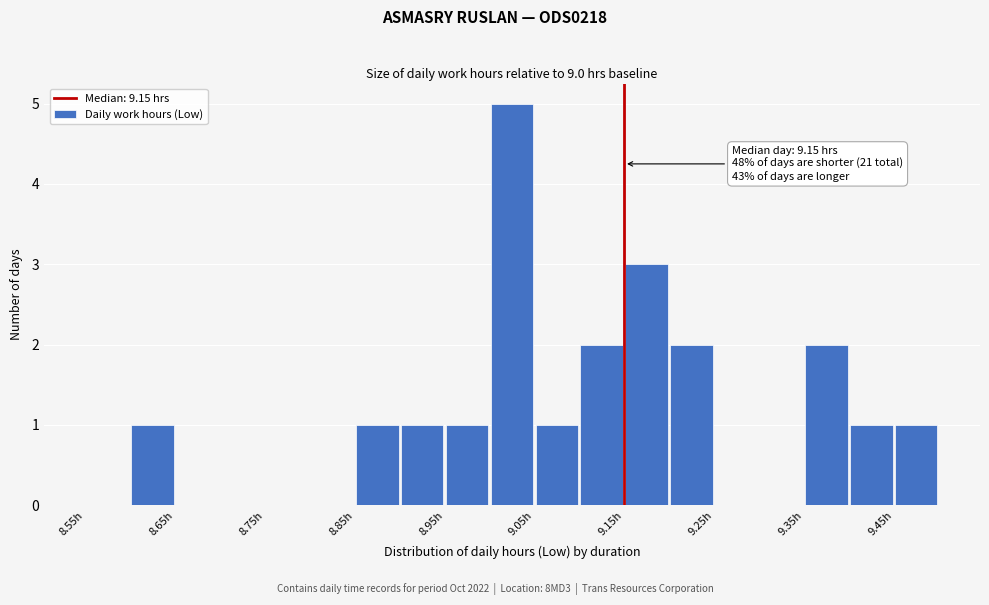

Which range on the x-axis has the tallest bar?

9.00 to 9.05